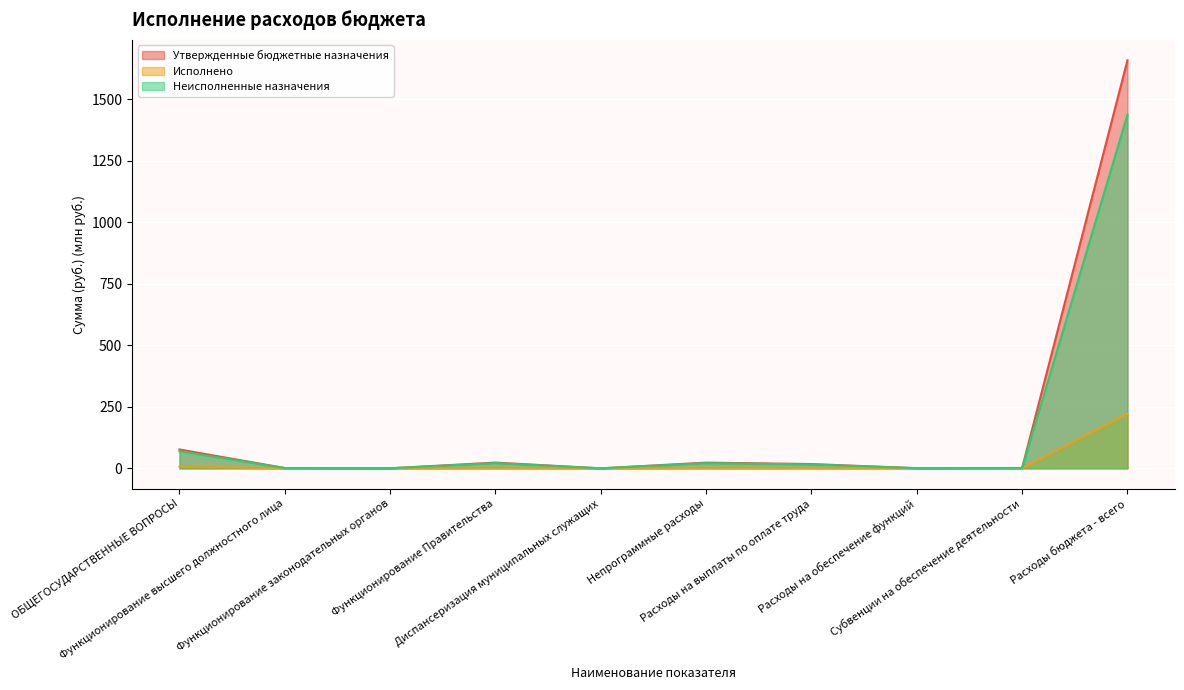

Which series has the largest total across all categories?

Утвержденные бюджетные назначения